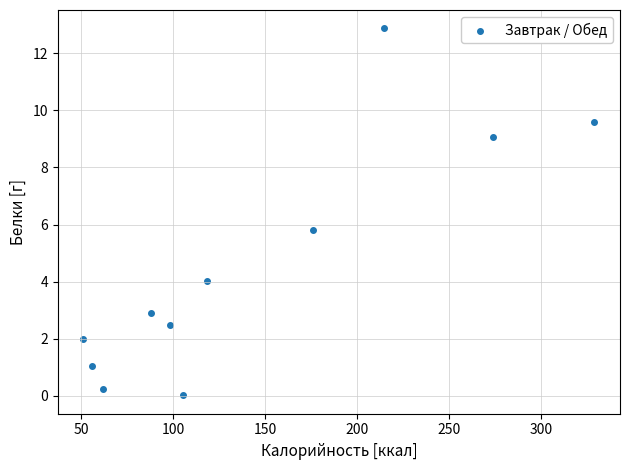

What Y value in the scatter plot is closest to 6?

5.8